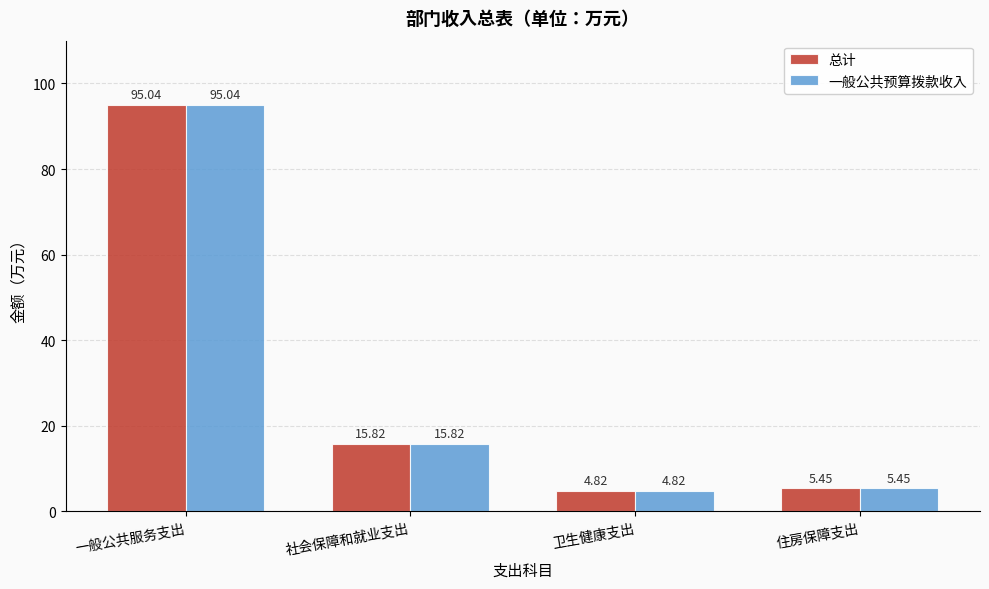

At which label is 总计 closest to 49?

社会保障和就业支出